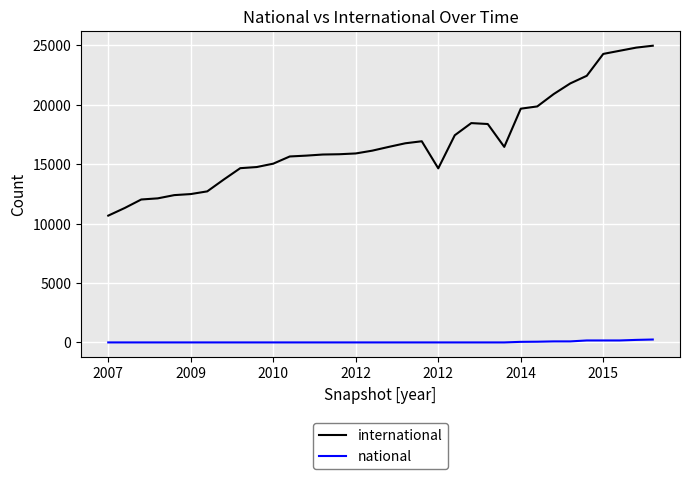

Which series has the widest spread of values?

international